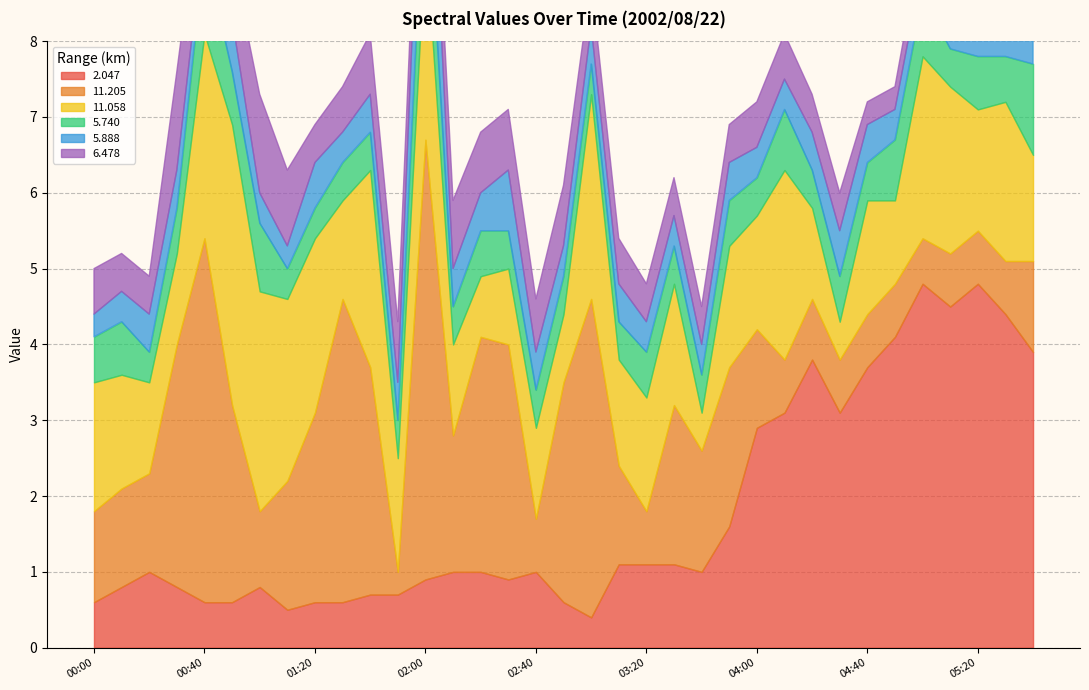

At how many categories does at least one series exceed 2?

26